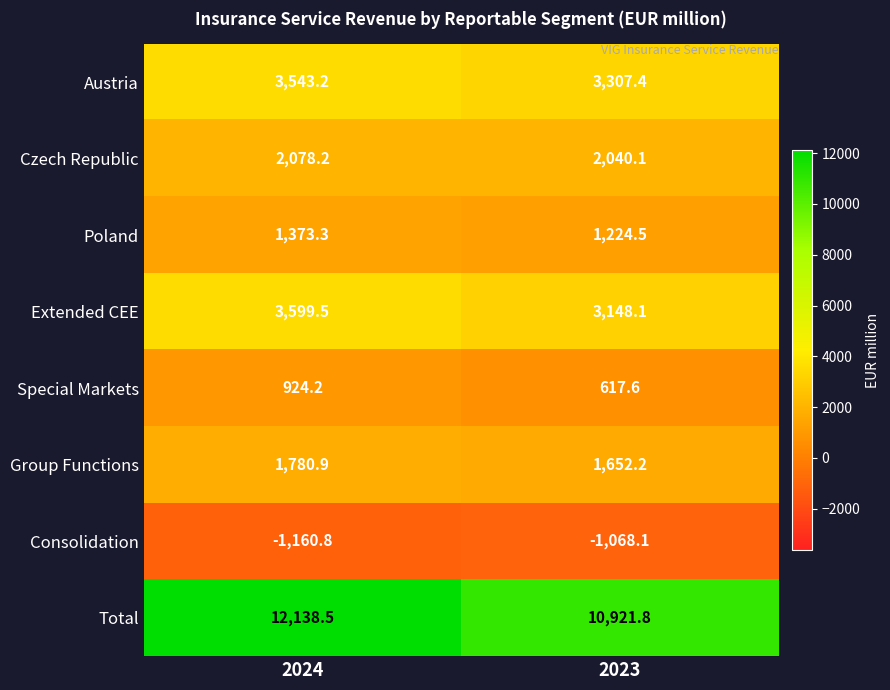

What is the average value of the Extended CEE series?

3373.8